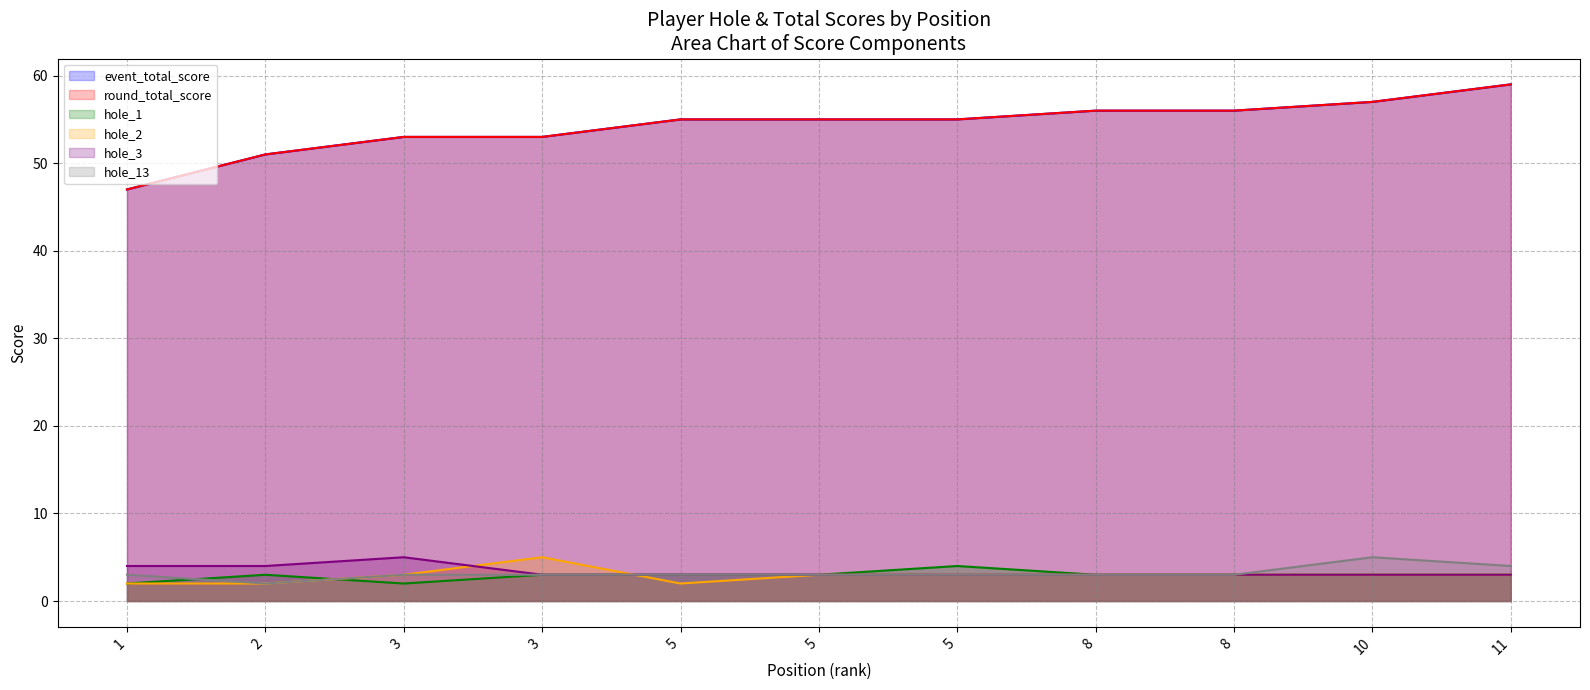

True or false: round_total_score has a value of 53 at 3.

True